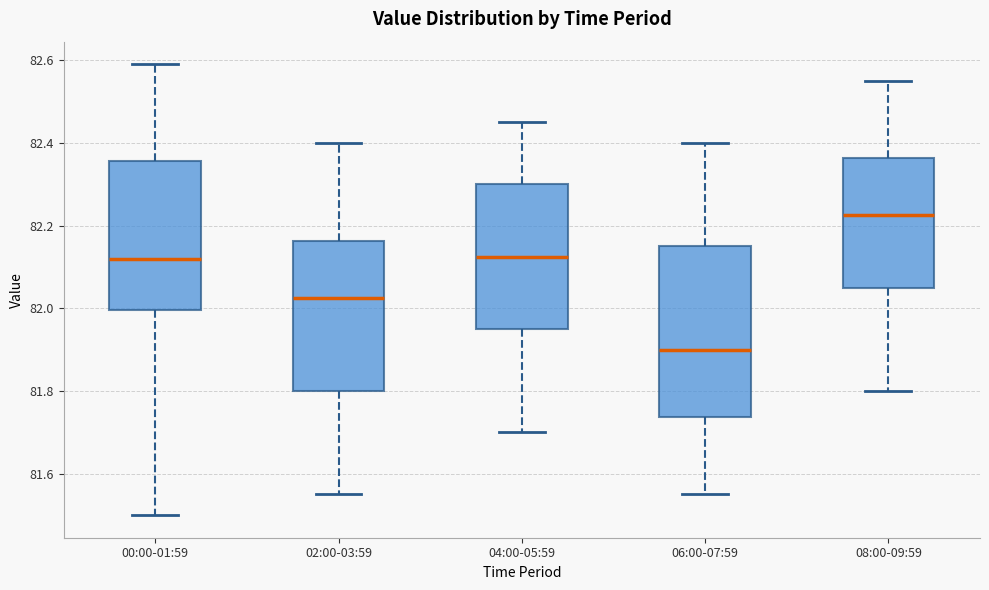

Which box is the tallest, from its lower edge to its upper edge?

06:00-07:59